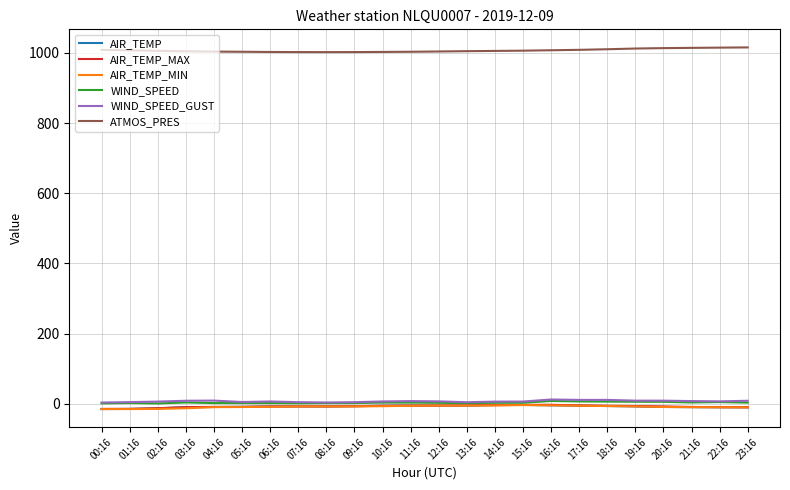

What position from the right is 12:16?

12